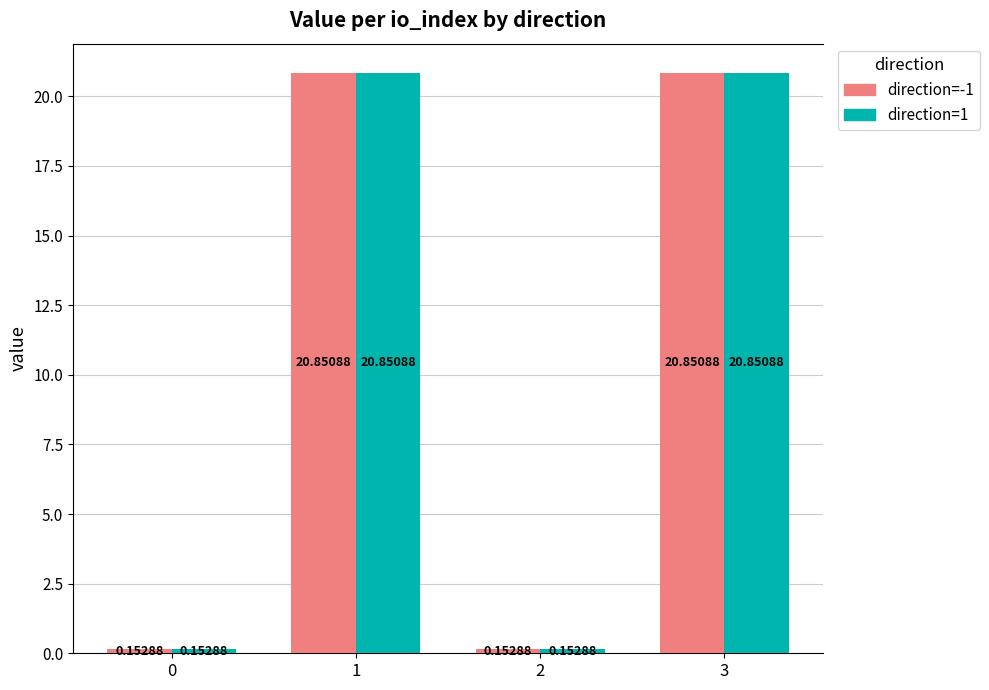

What is the difference between the maximum and minimum values in the direction=1 series?

20.7